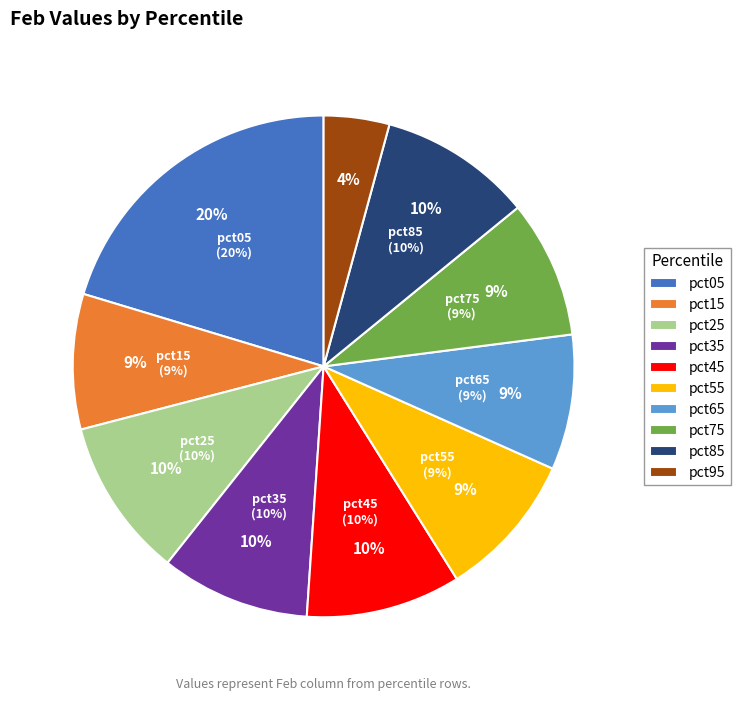

To the nearest percent, what is the difference between the largest and smallest slice percentages?

16%